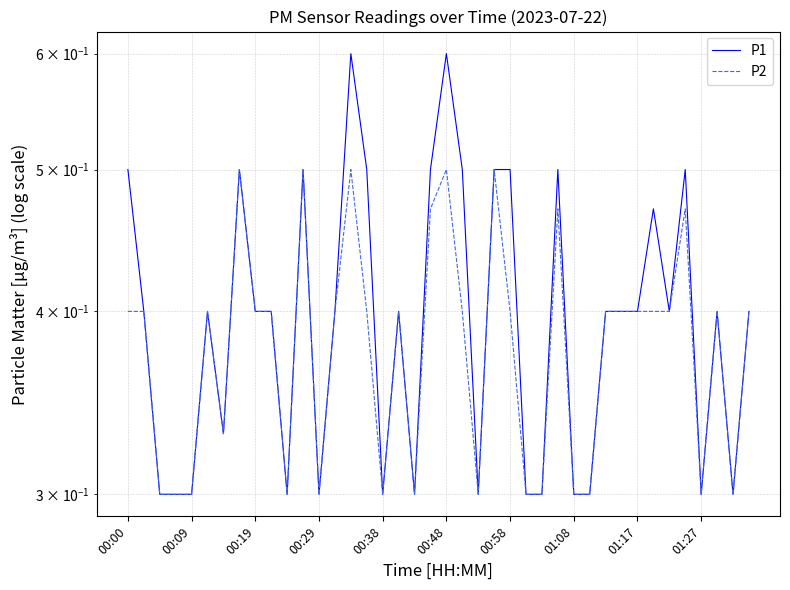

At which category is the sum across all series the highest?

14